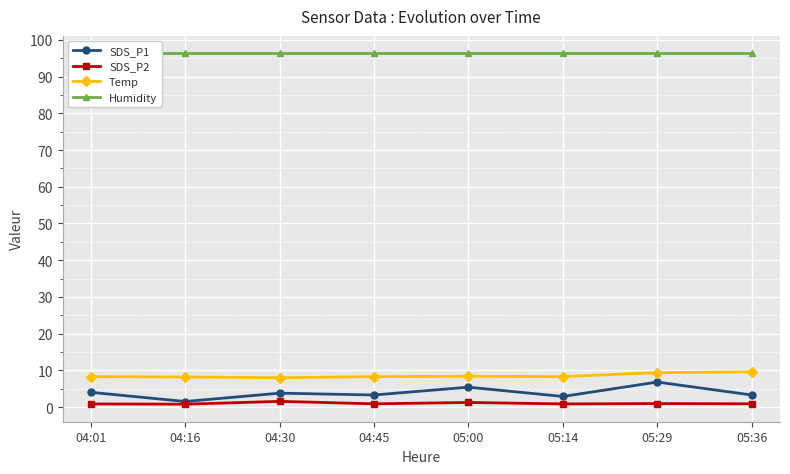

The value of SDS_P1 at 04:01 is 4.0. True or false?

True